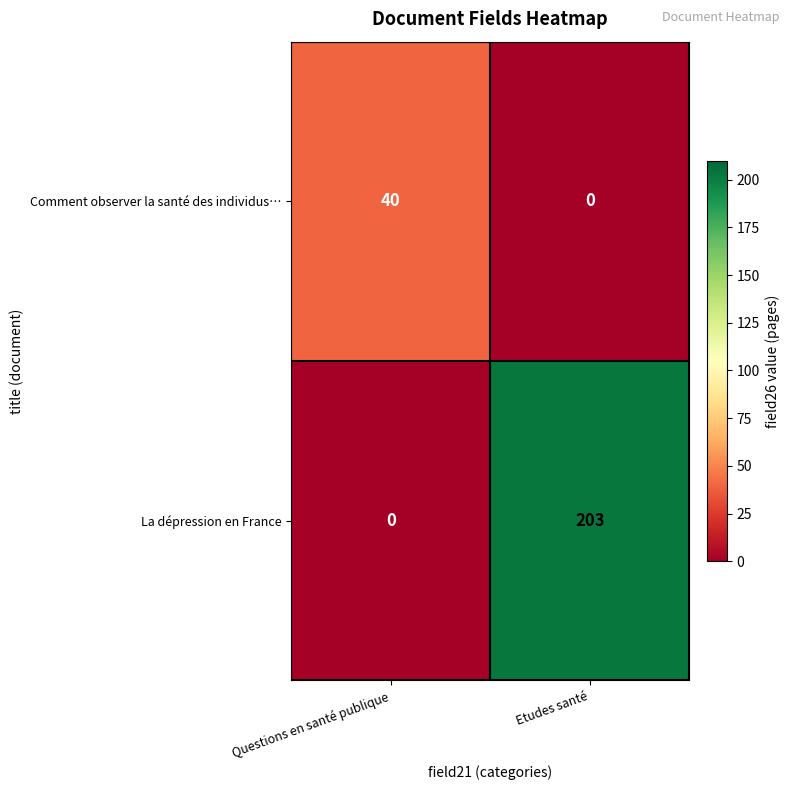

Between Questions en santé publique and Etudes santé, which series saw the biggest shift?

La dépression en France